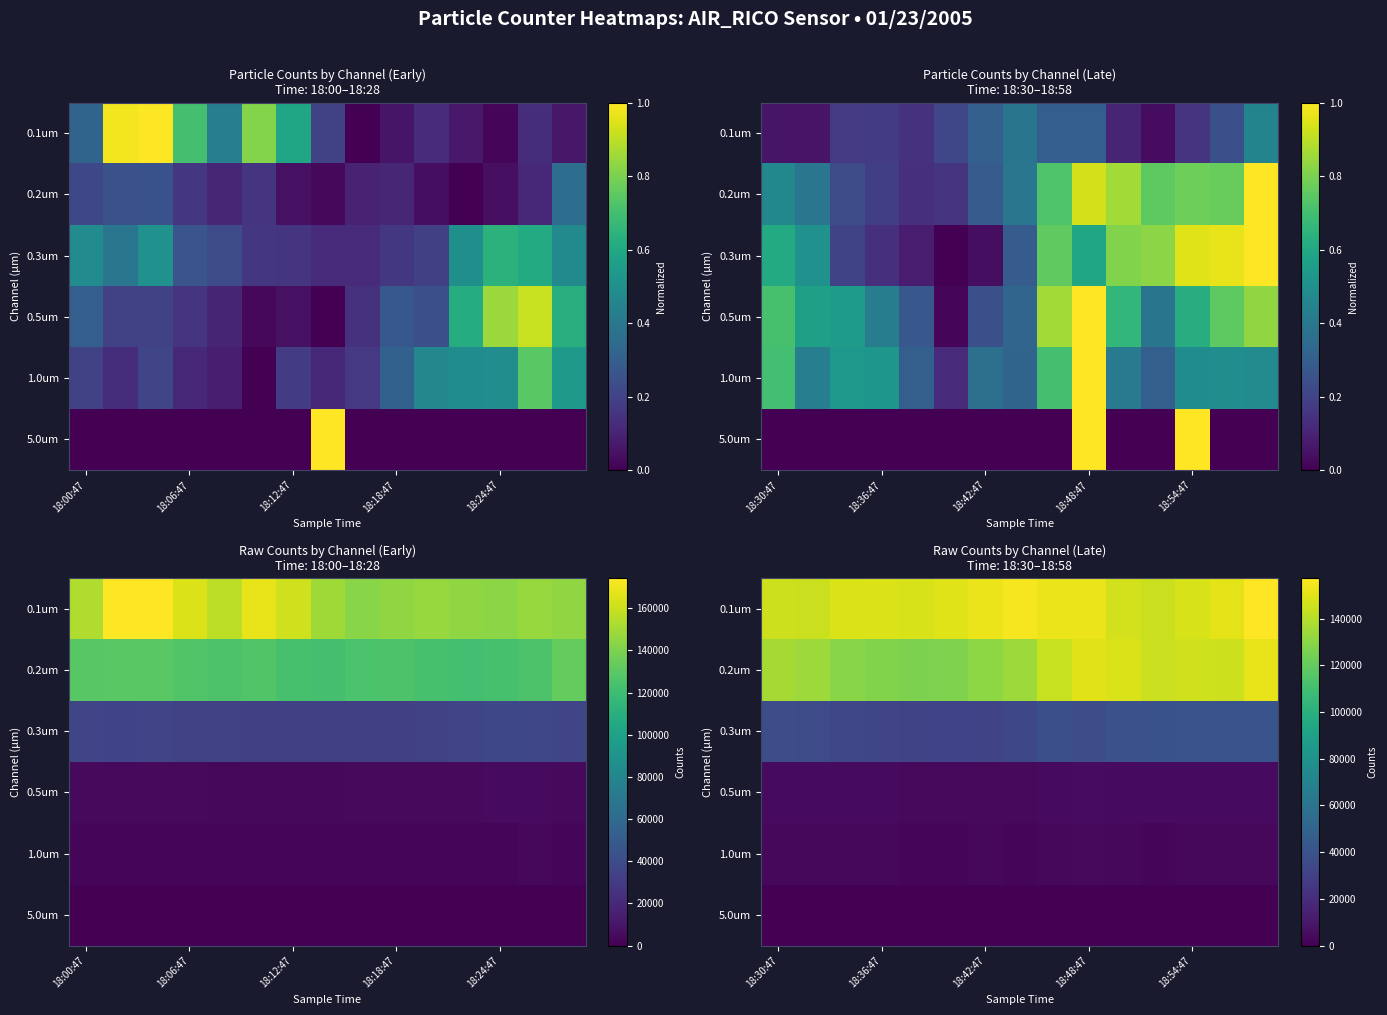

True or false: 0.1um has a value of 148168 at 18:54:47.

True